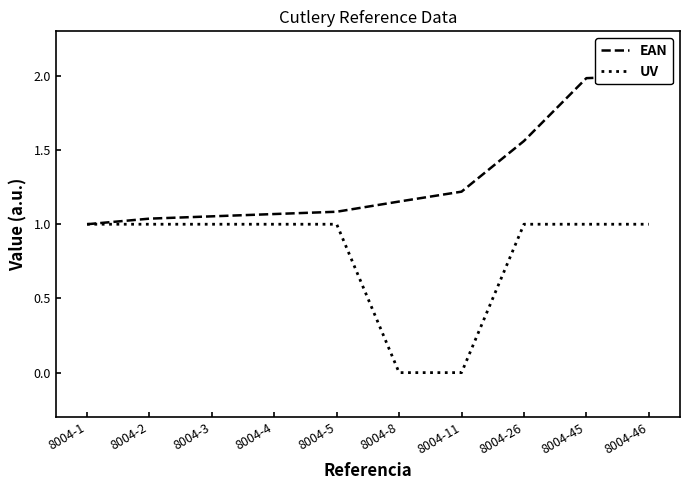

Rank the series by their maximum value, from highest to lowest.

EAN, UV